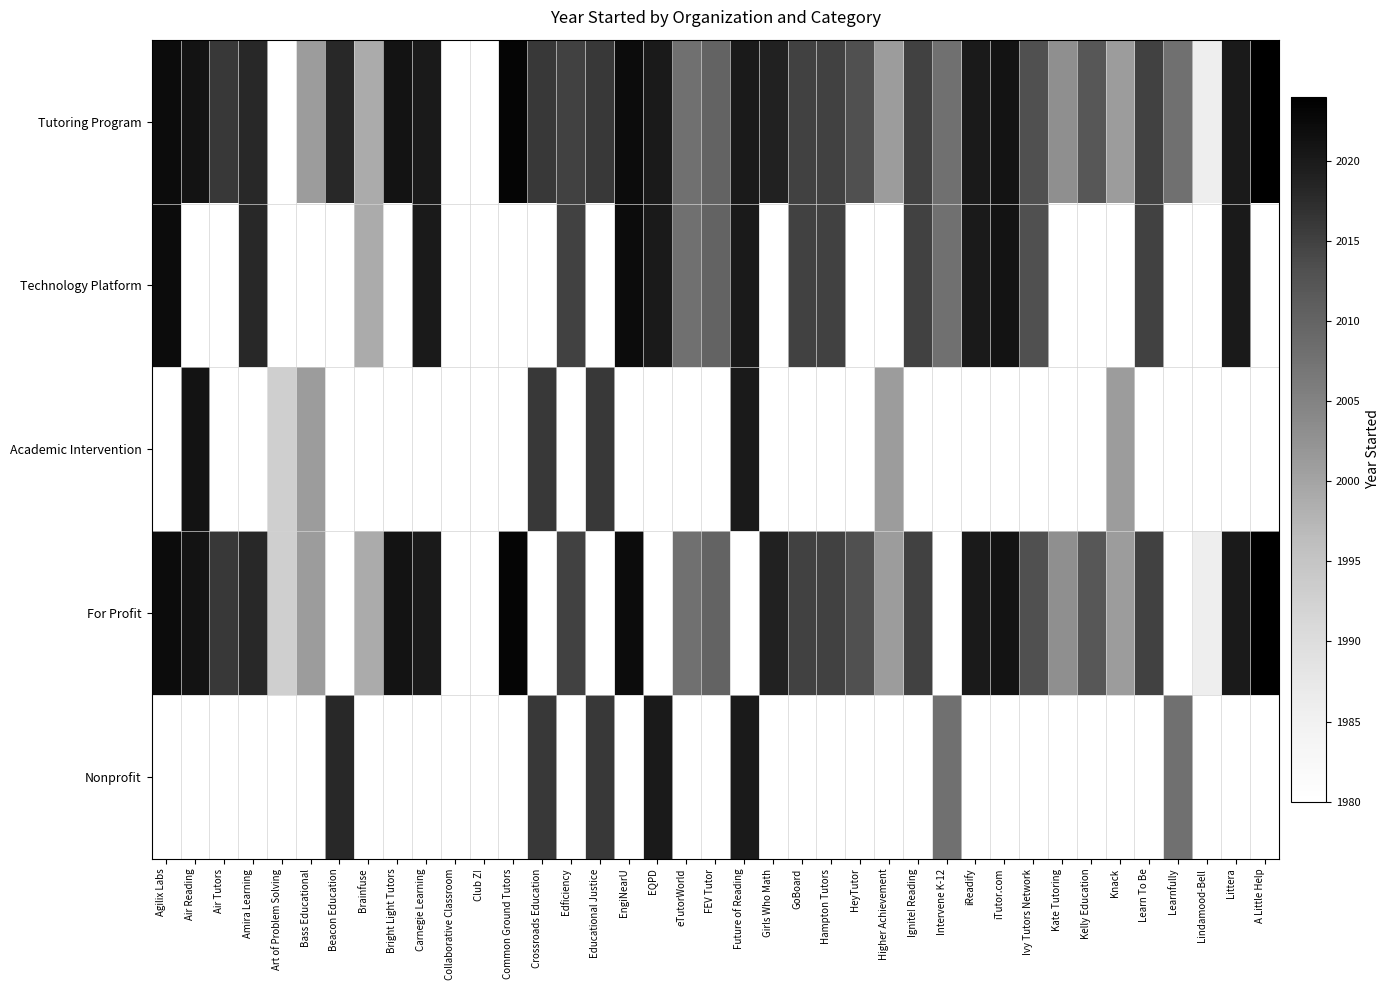

What is the difference between the maximum and minimum values in the Technology Platform series?

23.0